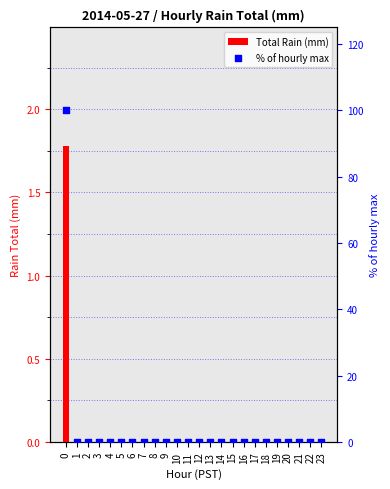

Is the value of % of hourly max at 7 greater than the value of Total Rain (mm) at 2?

No